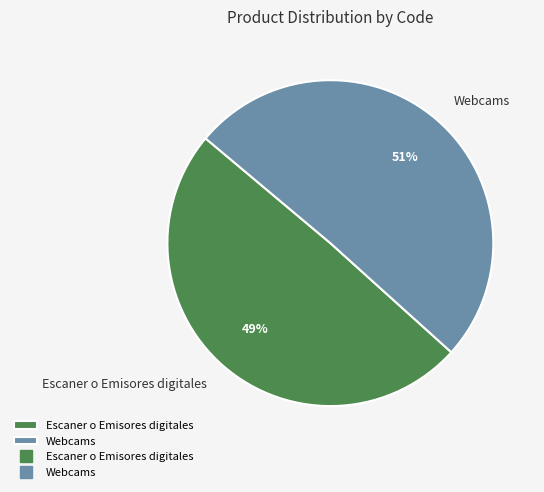

Approximately how many times larger is the value at Webcams compared to Escaner o Emisores digitales?

1.0